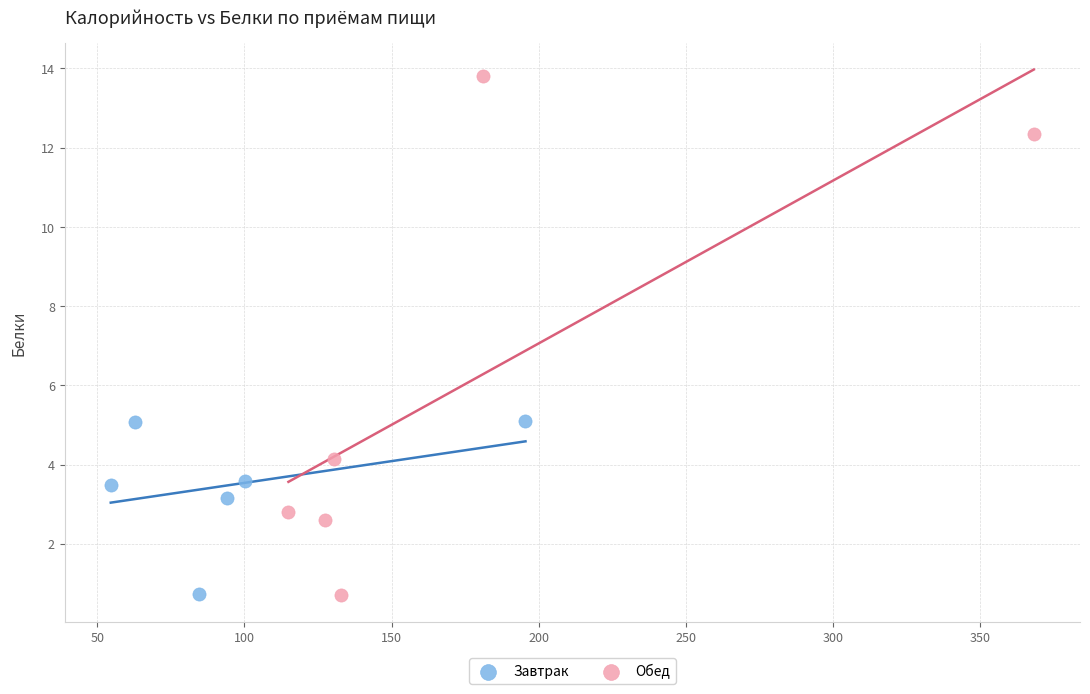

Which series has the widest spread of Y values?

Обед